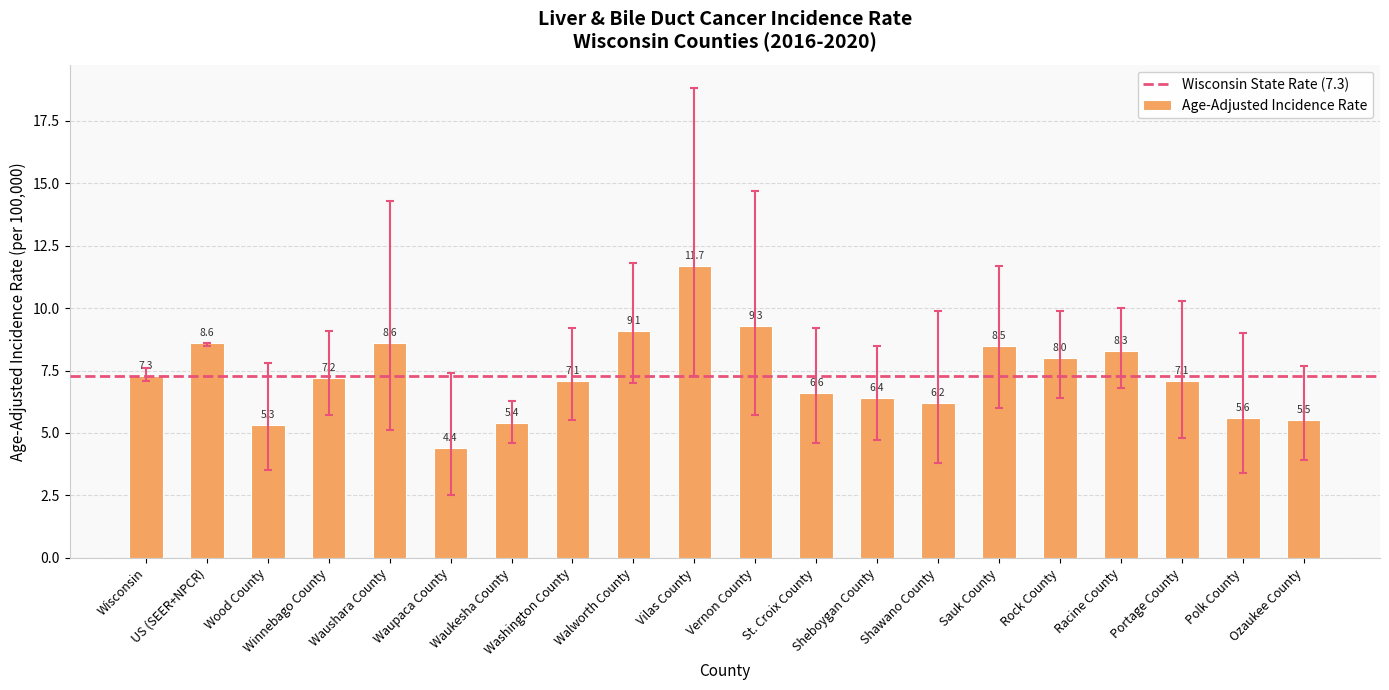

How many categories are shown in the chart?

20